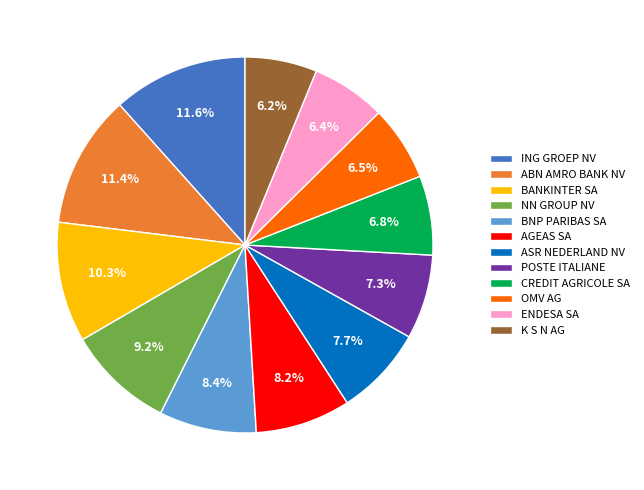

Approximately how many times larger is the value at K S N AG compared to CREDIT AGRICOLE SA?

0.9